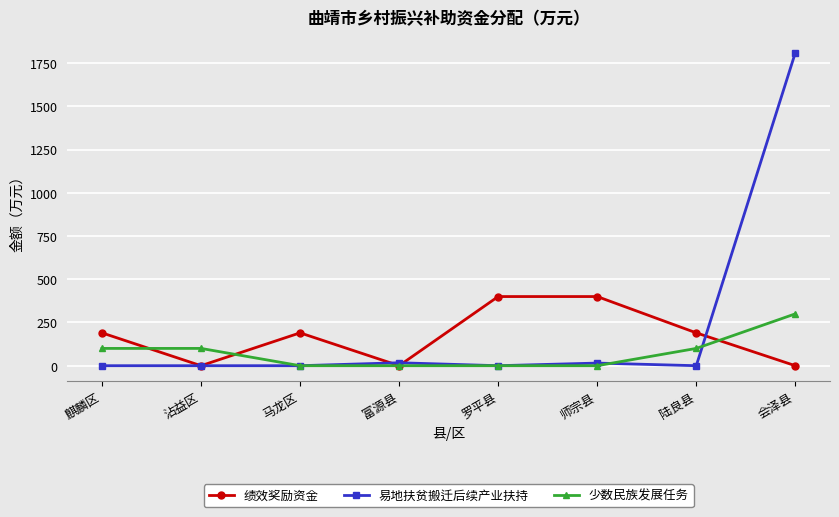

What is the label of the 8th point from the left?

会泽县